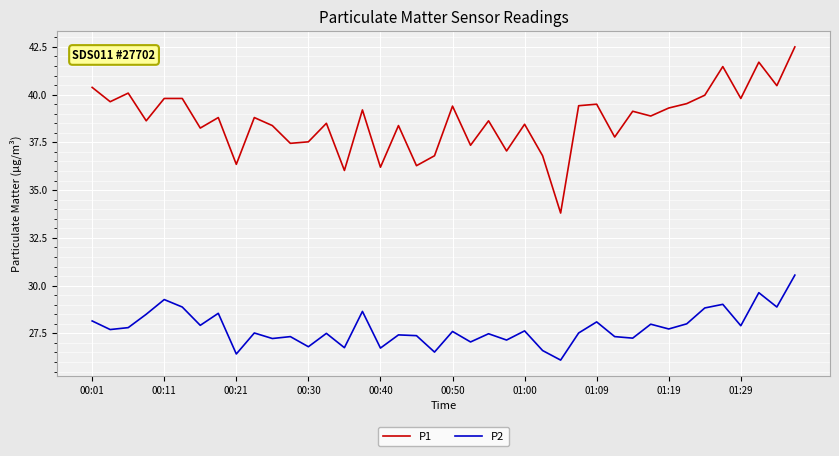

What is the minimum value shown in the chart?

26.1